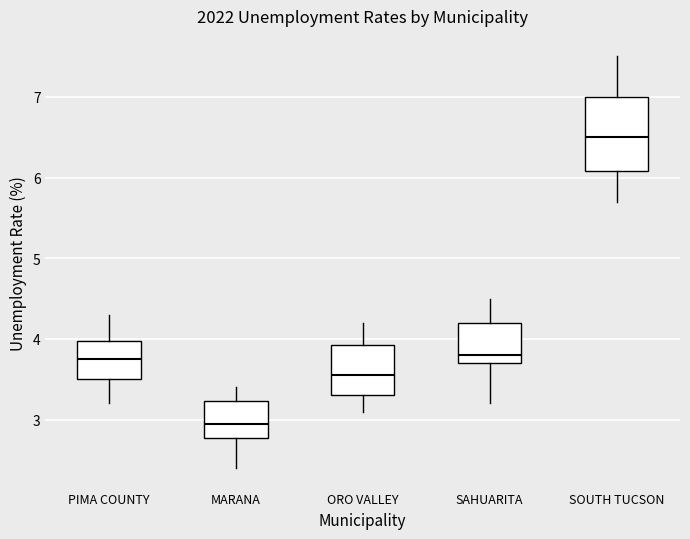

Which box is the tallest, from its lower edge to its upper edge?

SOUTH TUCSON